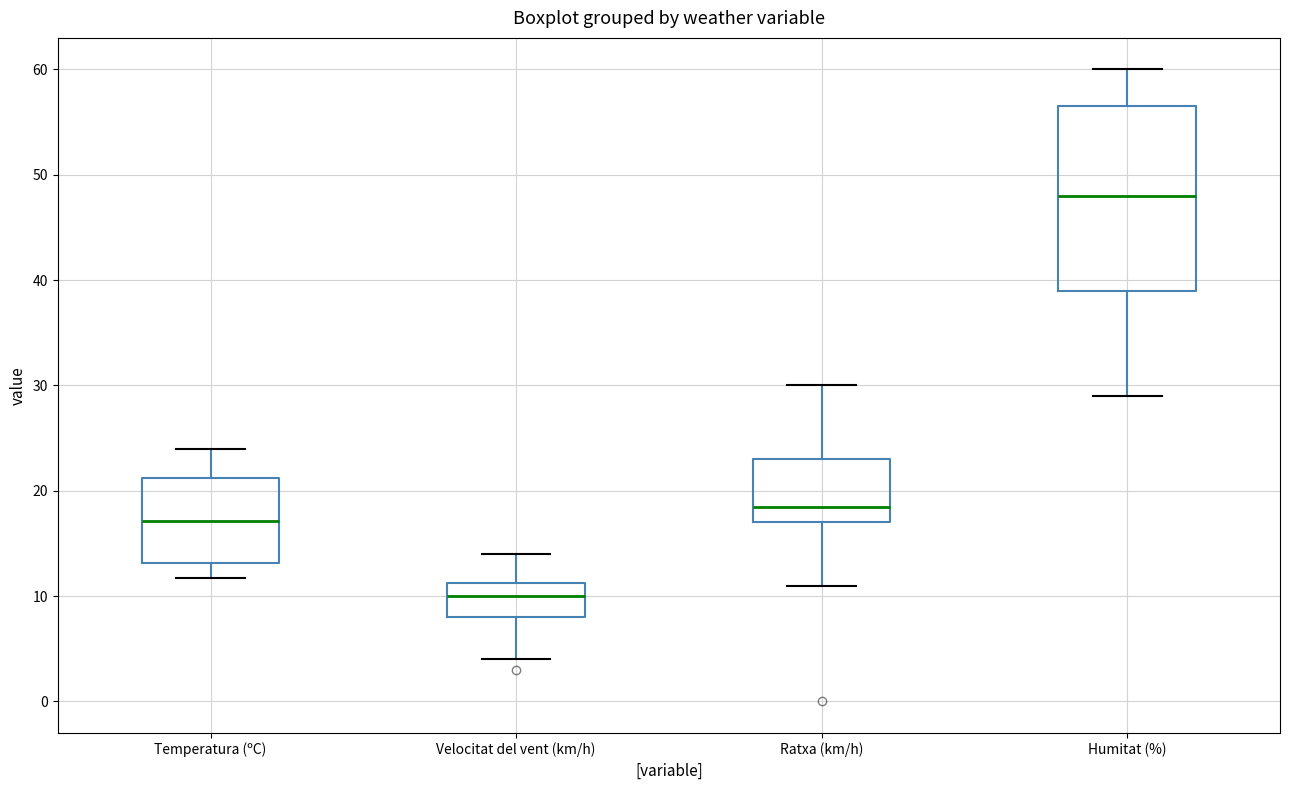

Where does the upper whisker of the box for Humitat (%) end on the y-axis? The values are not printed on the chart, so give them approximately, as read against the axis.

60